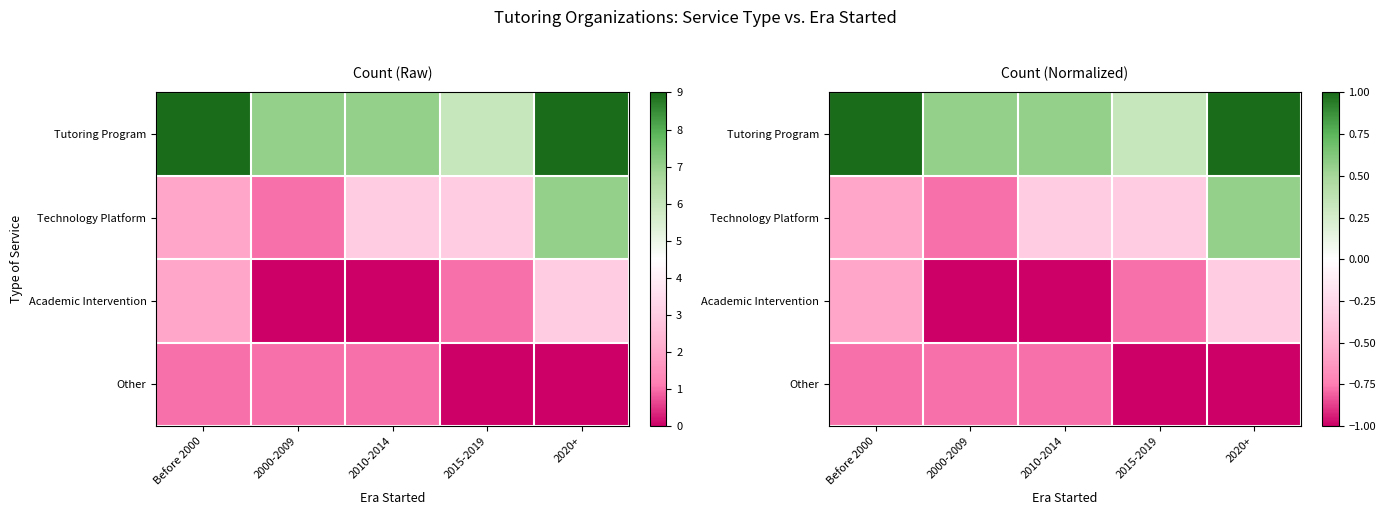

How many data points does each series have?

5